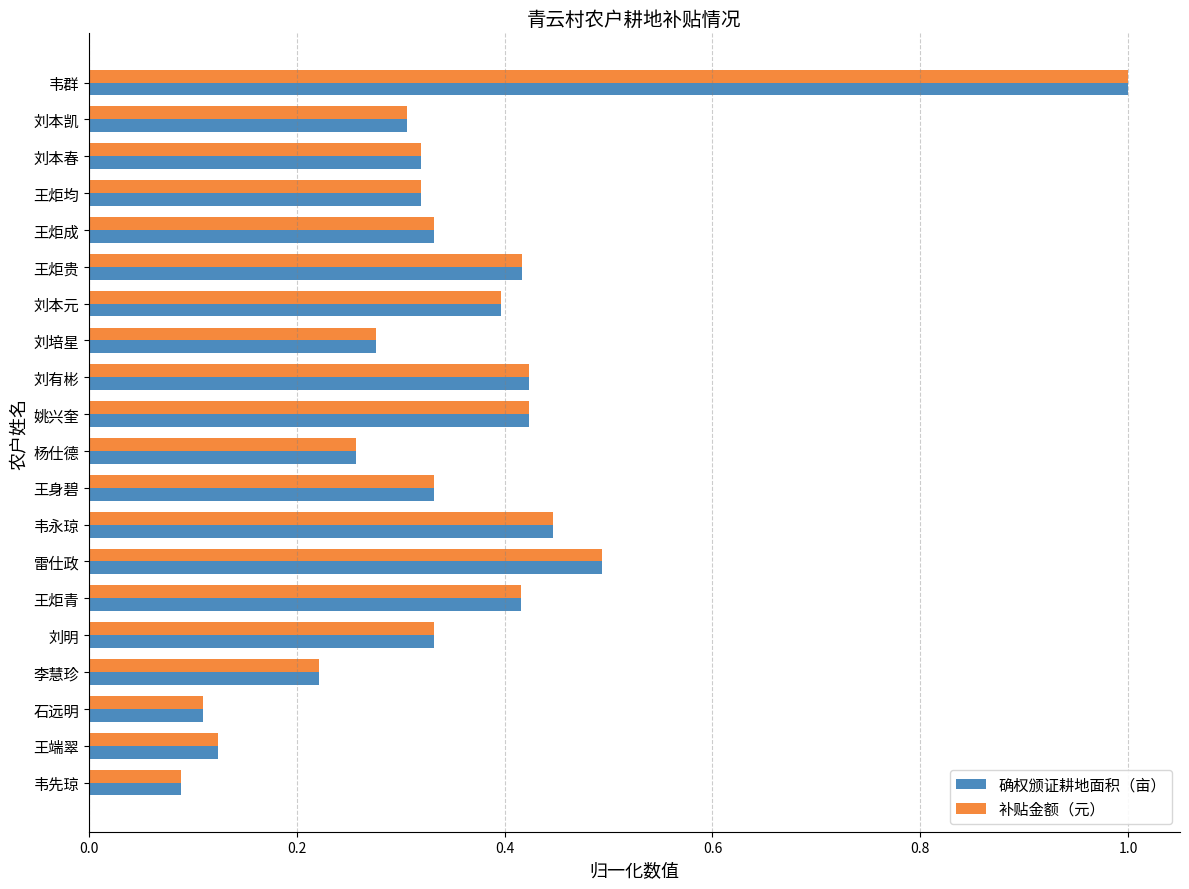

The 补贴金额（元） series shows 0.1 at 王端翠. True or false?

True